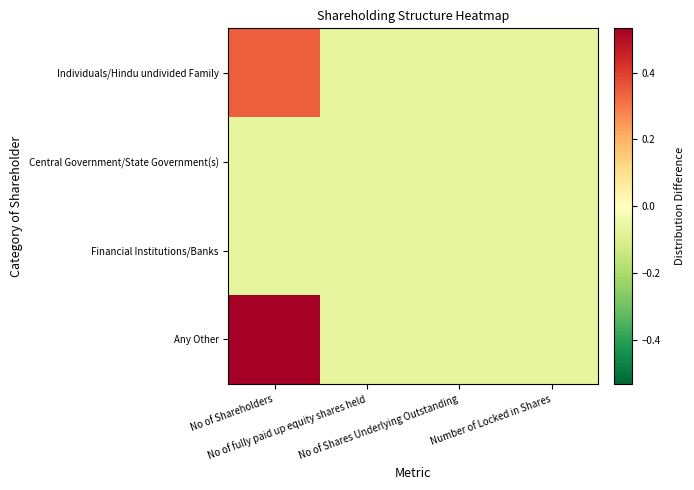

Which category has the highest value across all series?

No of Shareholders